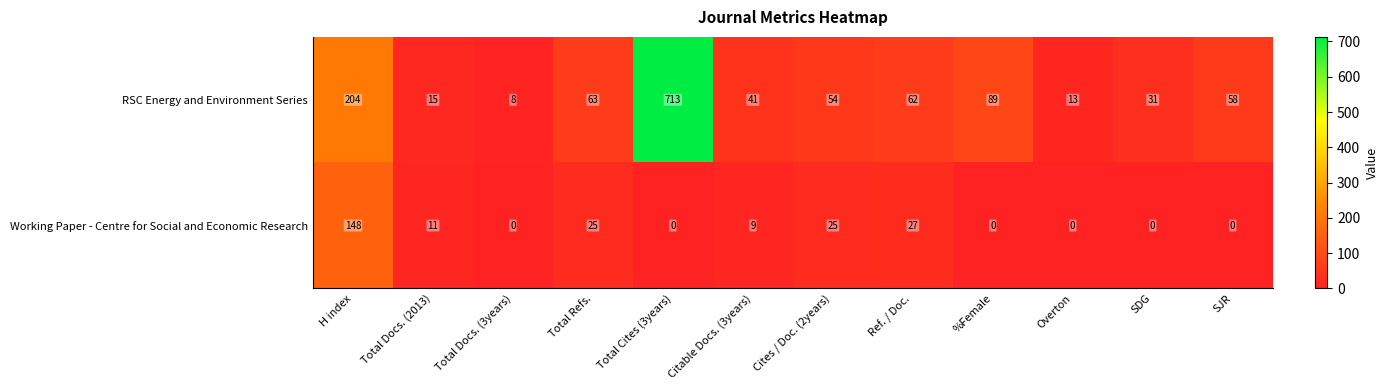

What is the spread (max minus min) of values at Total Refs.?

38